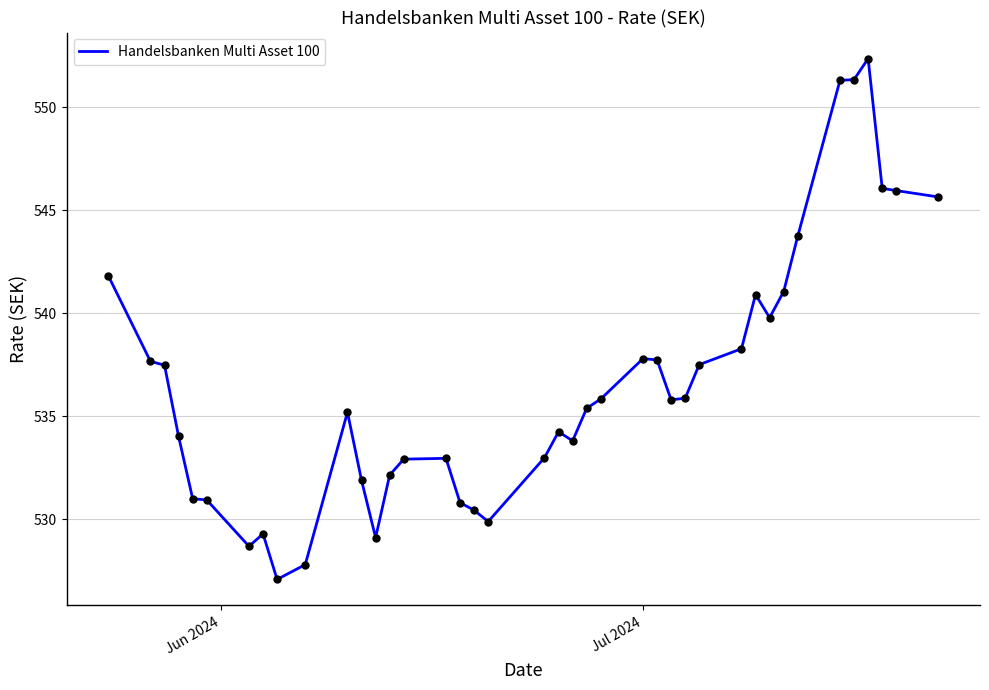

What is the difference between the maximum and minimum values?

25.3